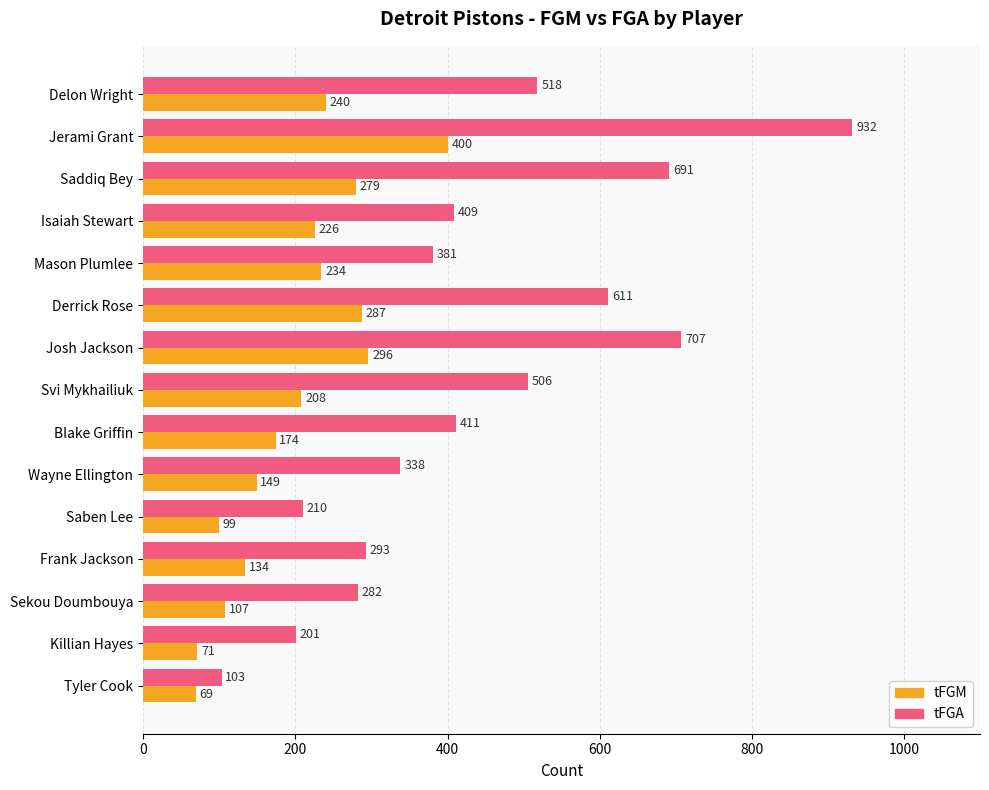

Is it true that tFGA equals 566 at Jerami Grant?

False